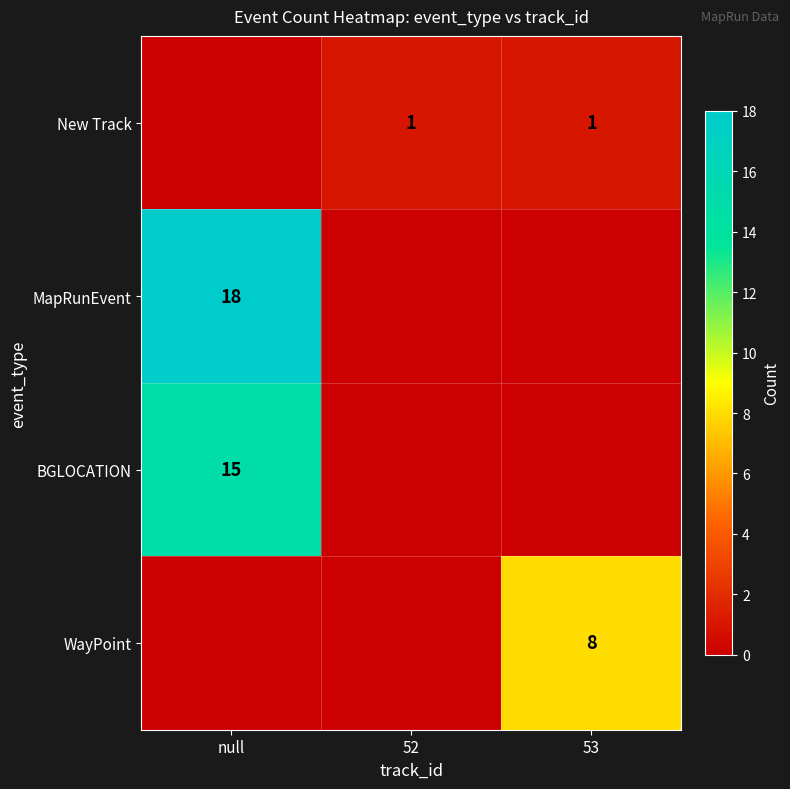

Is it true that MapRunEvent equals 18 at null?

True